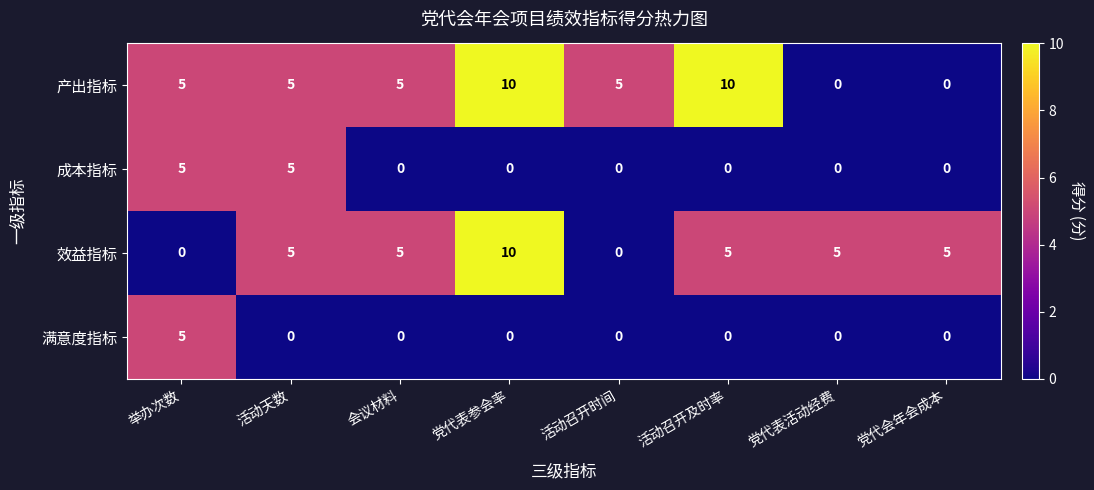

What is the greatest value displayed?

10